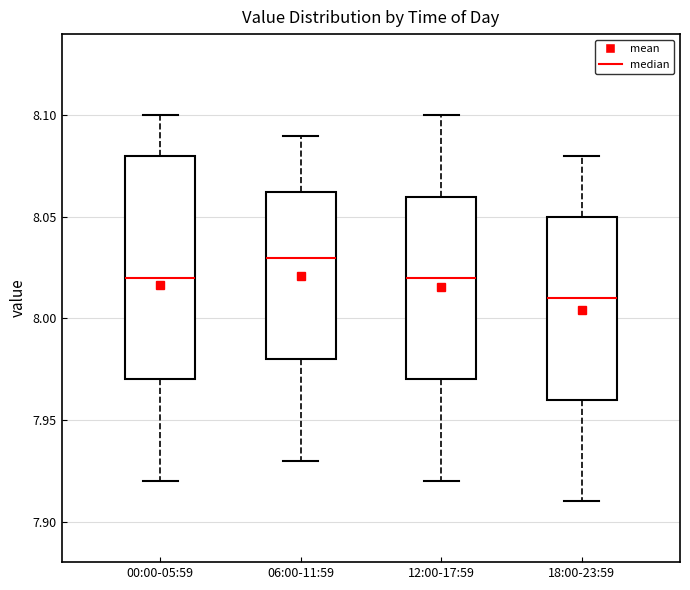

Which box has the highest median line?

06:00-11:59